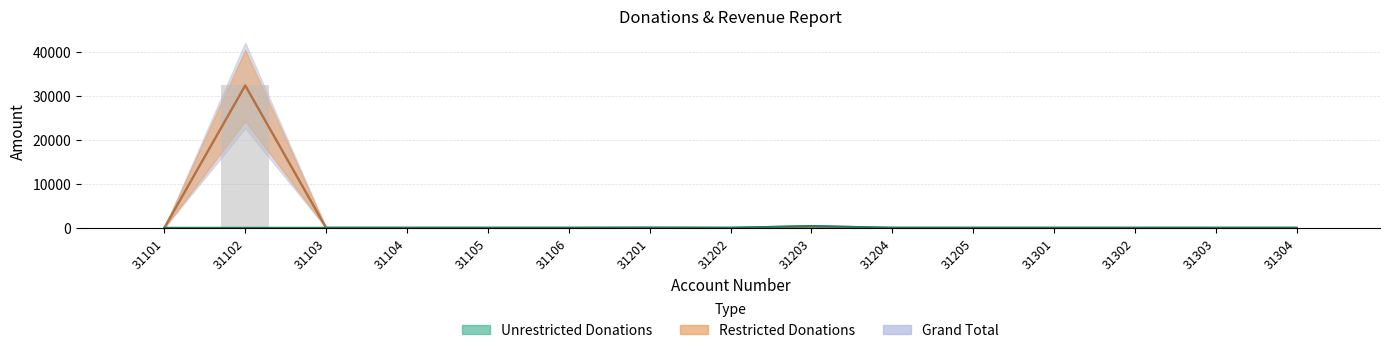

The Total Donations series shows 0 at 31304. True or false?

True